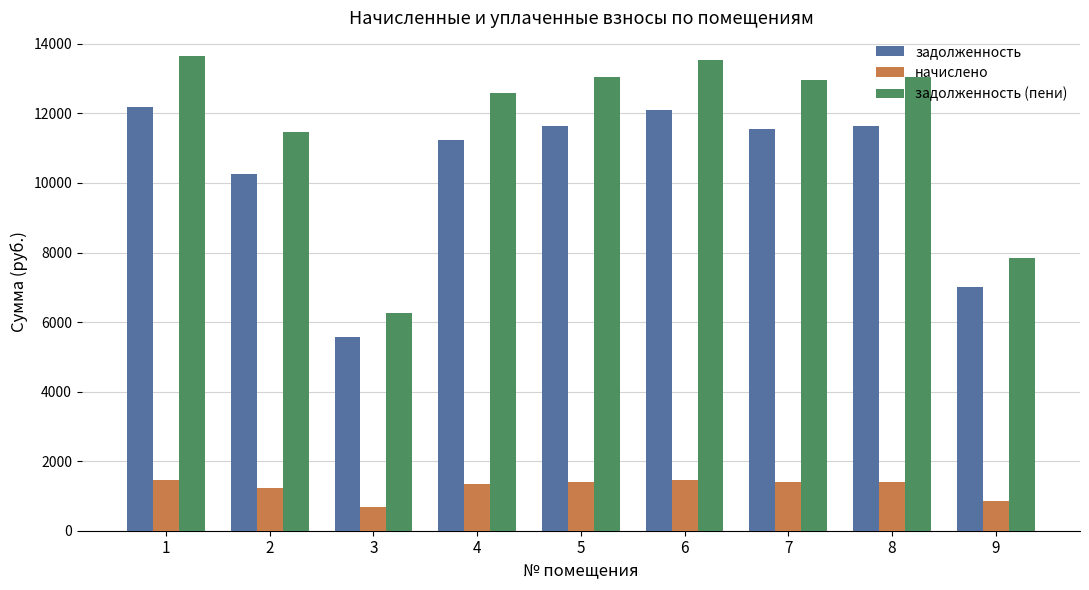

Which series changed the most between 6 and 9?

задолженность (пени)